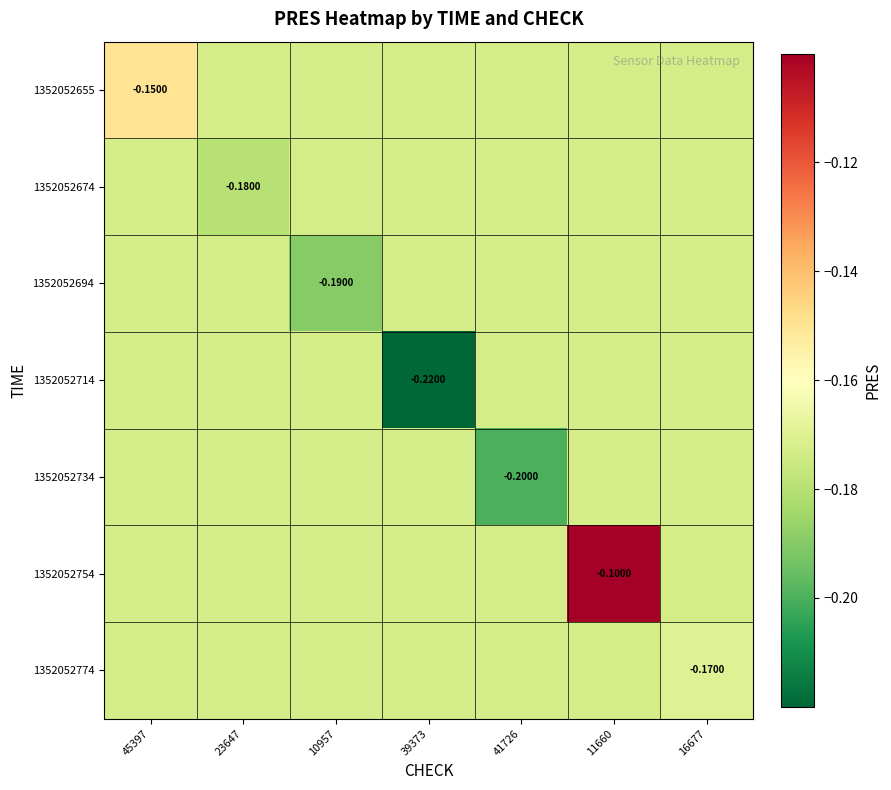

Which series changed the most between 45397 and 16677?

1352052655